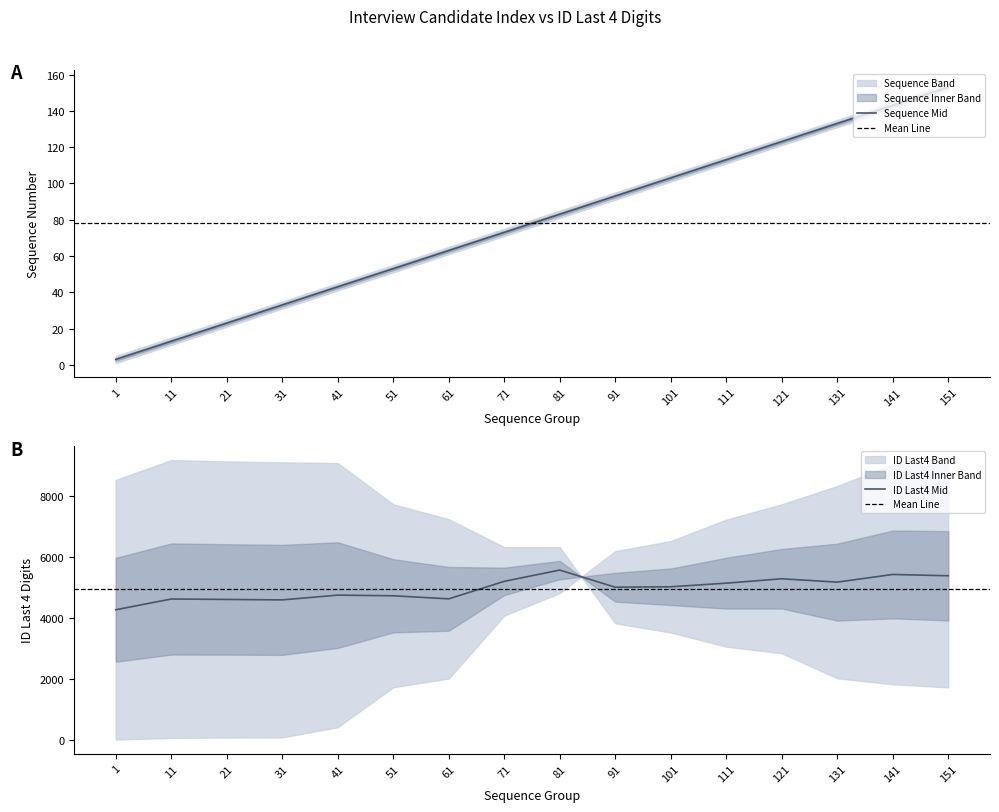

What is the ratio of the value at 101 to the value at 151?

0.7